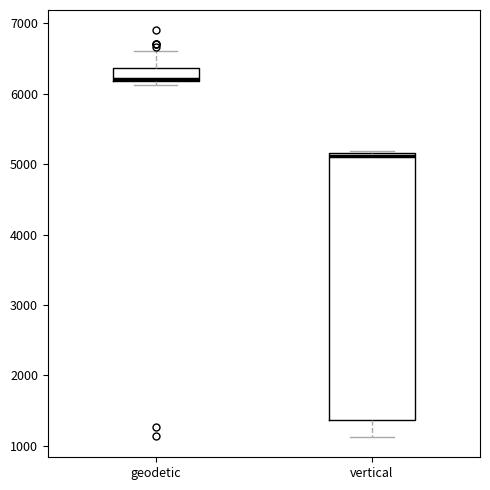

Comparing the boxes themselves (not the whiskers), which one is the tallest?

vertical